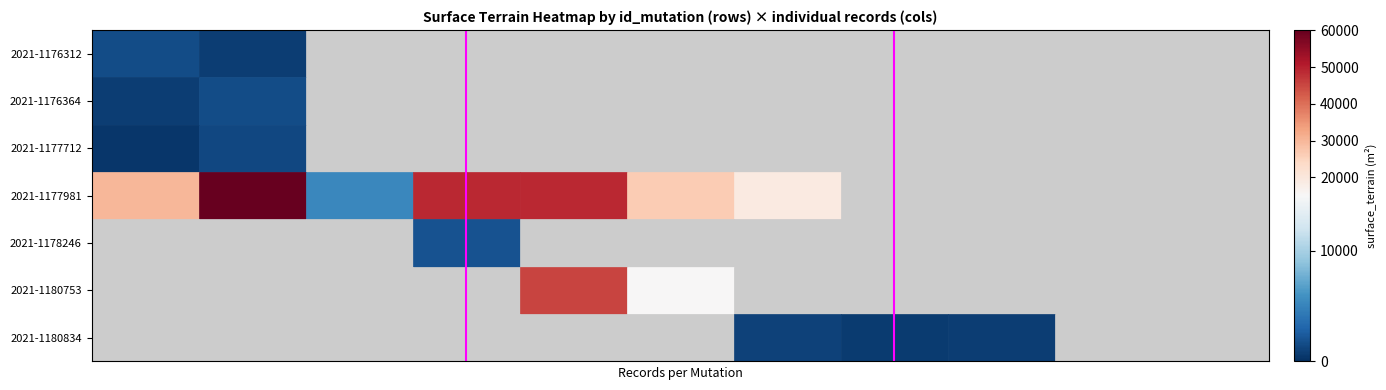

Is it true that 2021-1180834 equals 741 at 8?

True